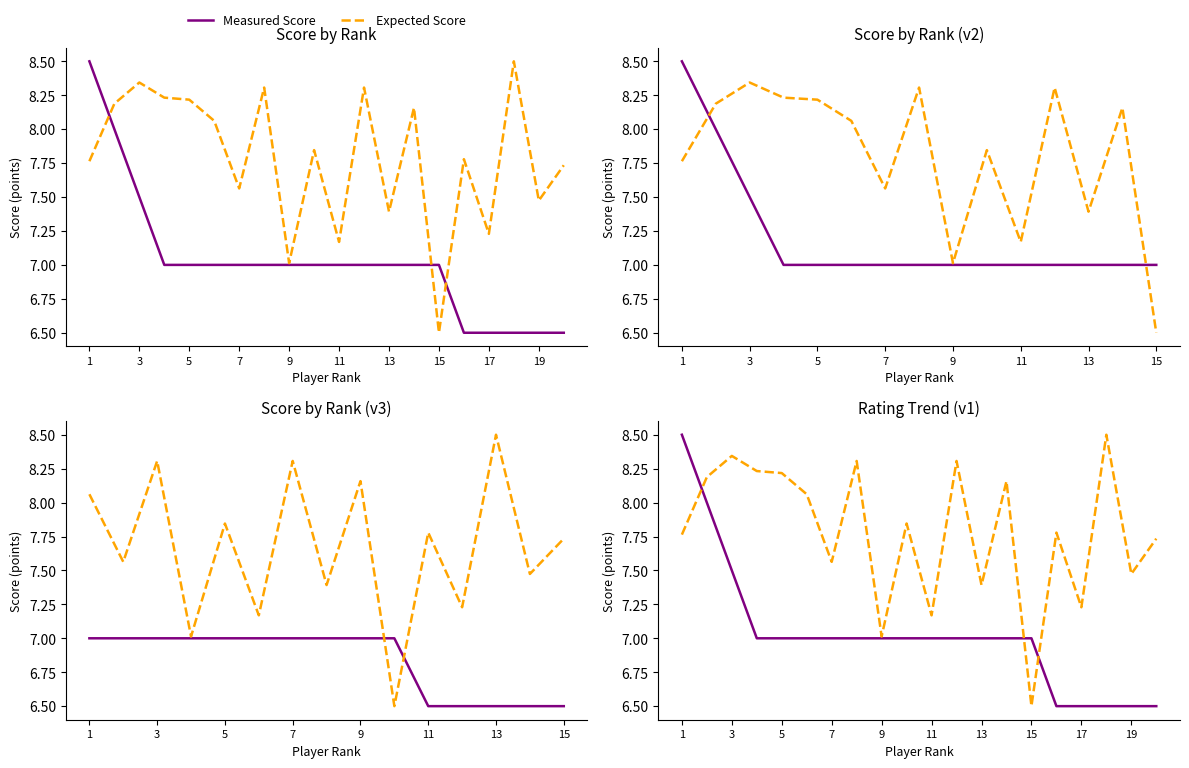

After their last crossing, which series has the higher values: Measured Score or Expected Score?

Expected Score